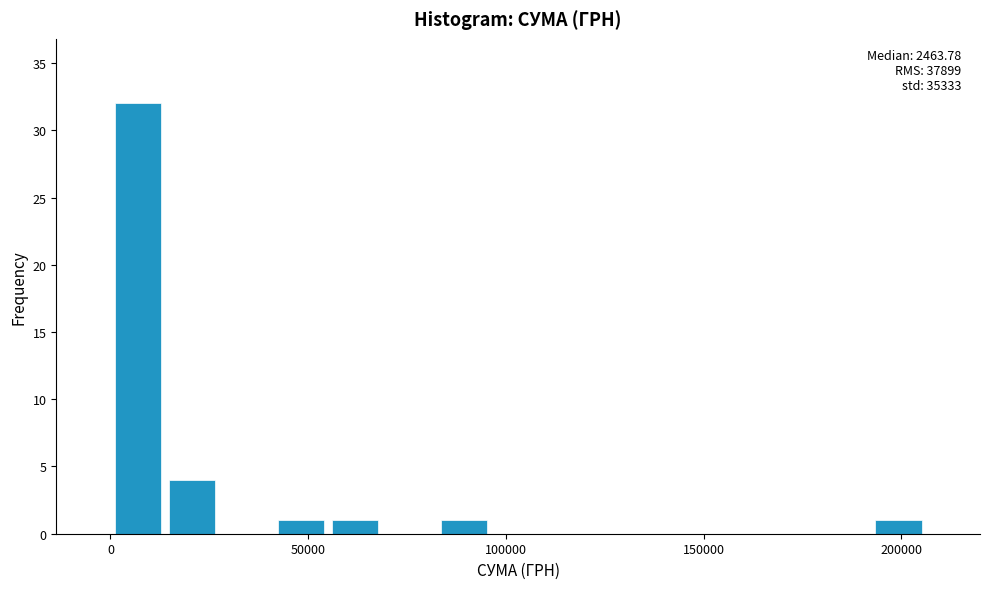

Around what value on the x-axis is the tallest bar? Give the approximate position of its centre, as read against the axis.

5000